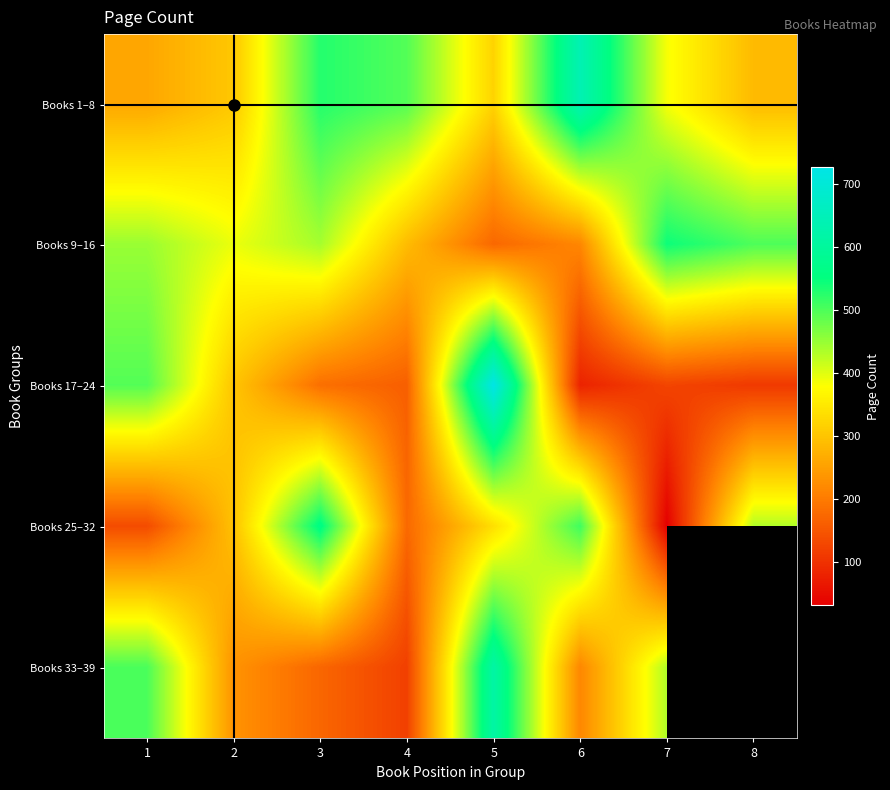

The value of Books 33–39 at 1 is 502.0. True or false?

True